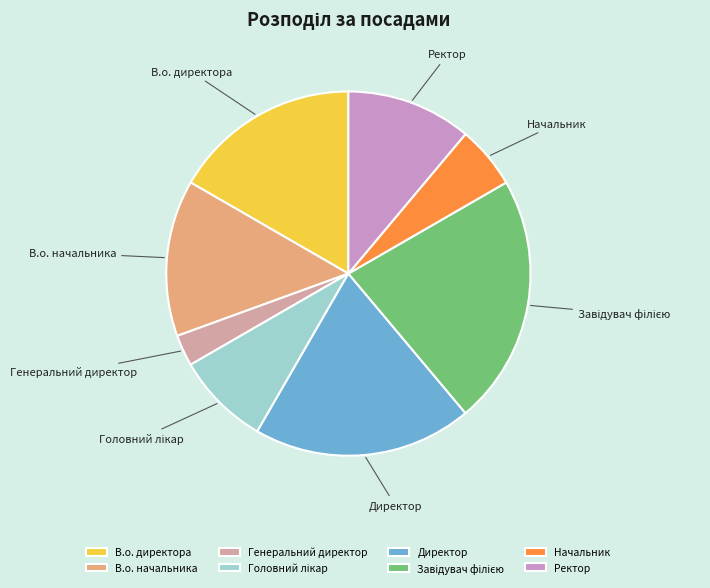

Count the number of slices in the pie.

8